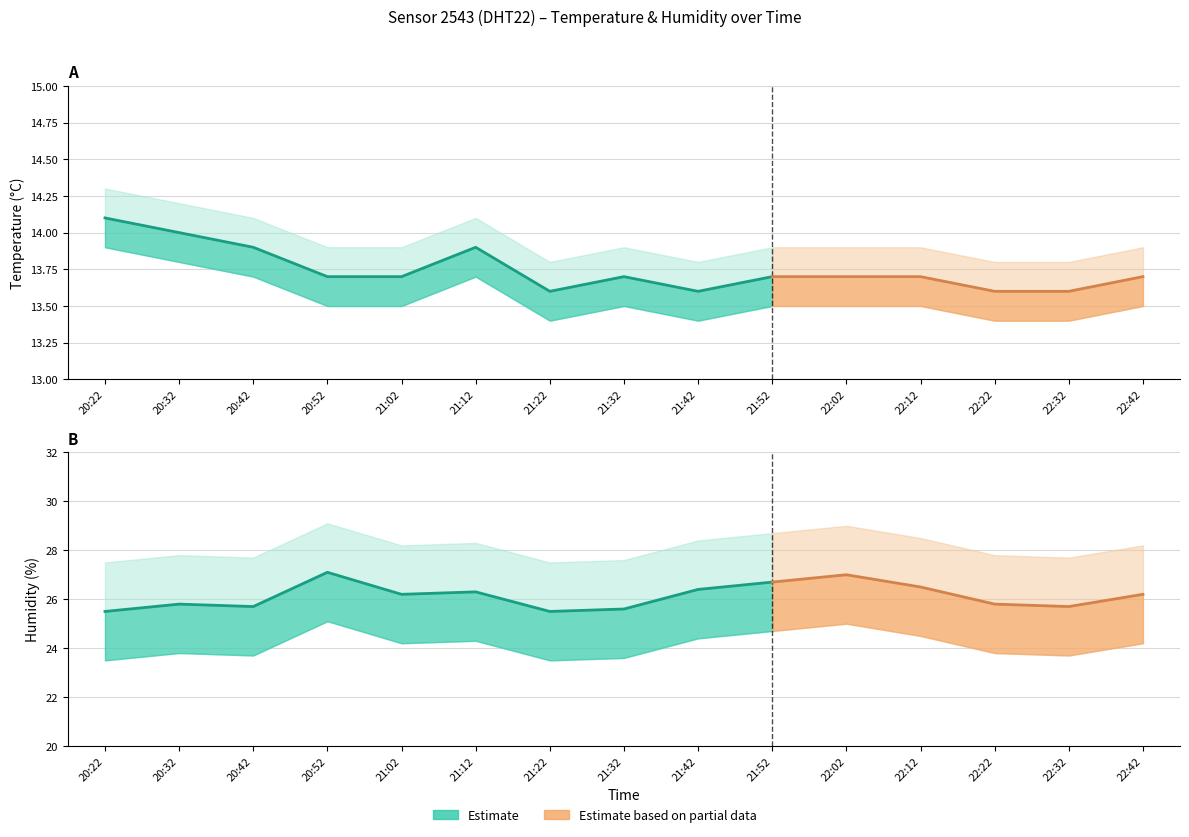

True or false: humidity and temperature intersect in this chart.

False